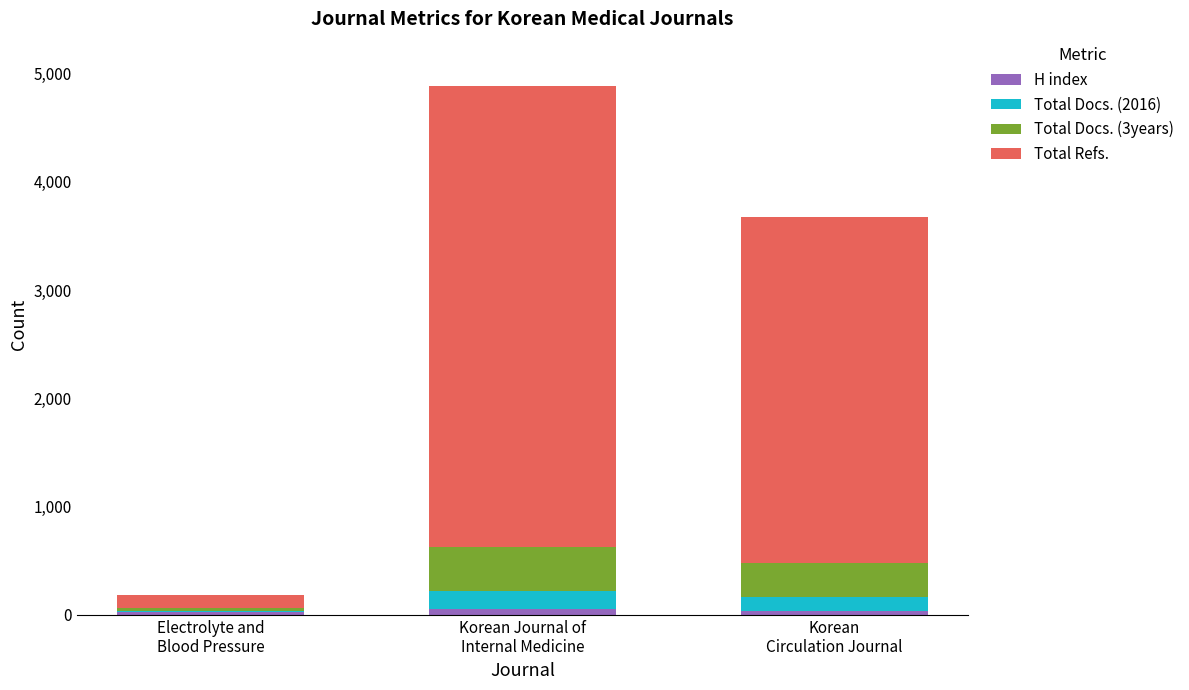

What is the sum of all H index values?

122